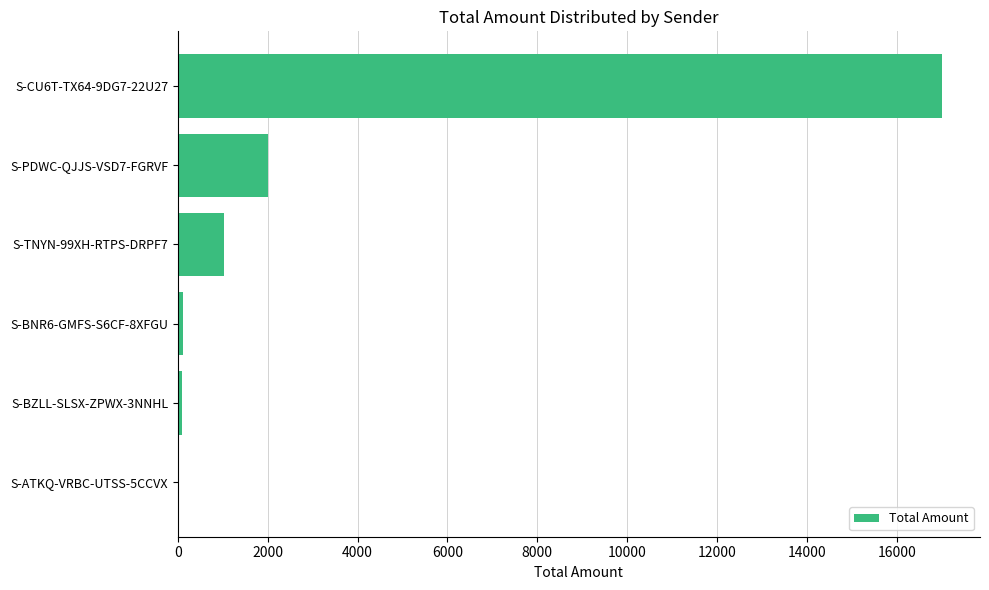

What is the maximum value shown in the chart?

17000.0